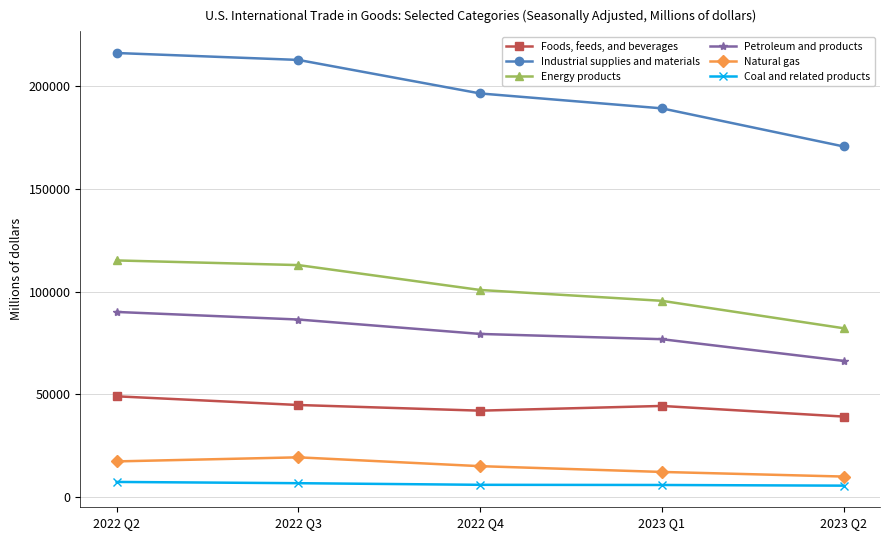

True or false: Coal and related products and Natural gas cross at least once.

False